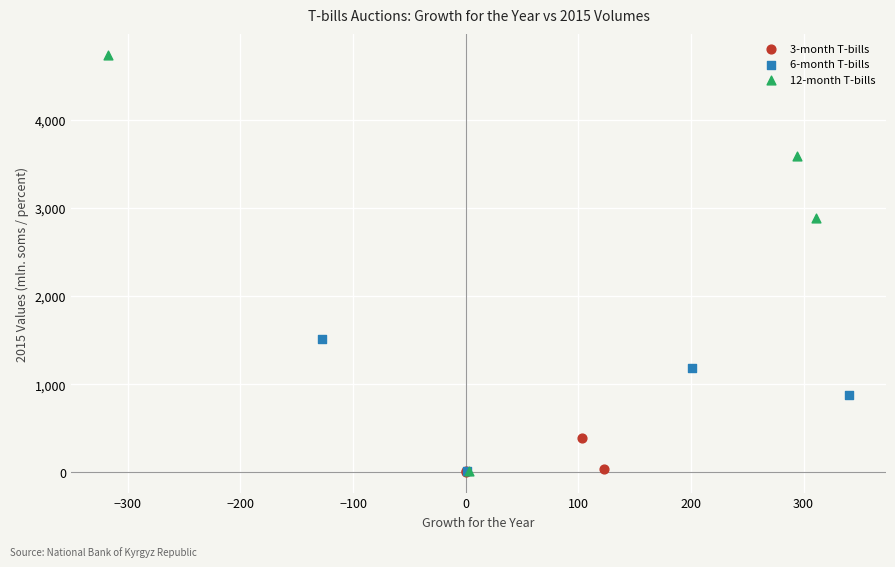

Which series reaches the maximum Y coordinate?

12-month T-bills